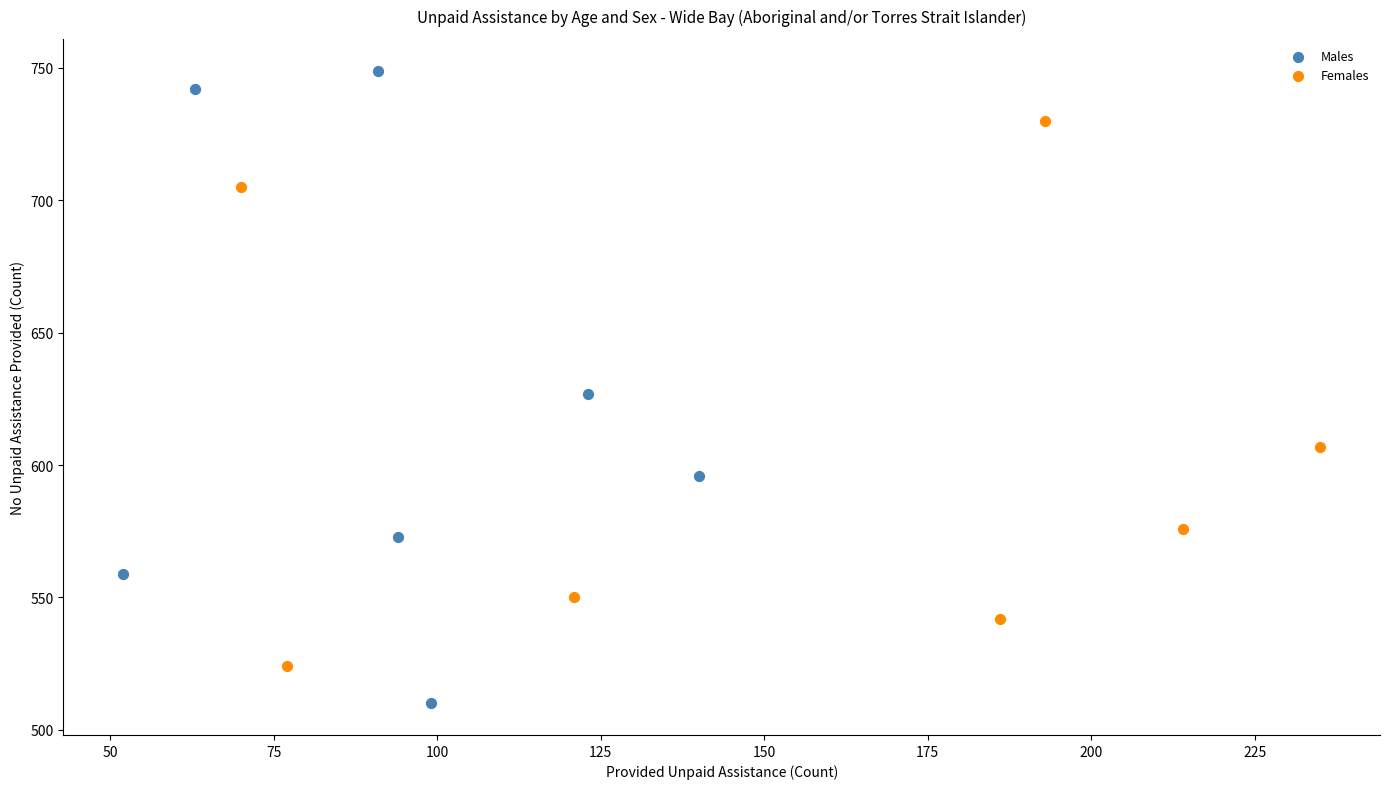

Which series reaches the minimum Y coordinate?

Males